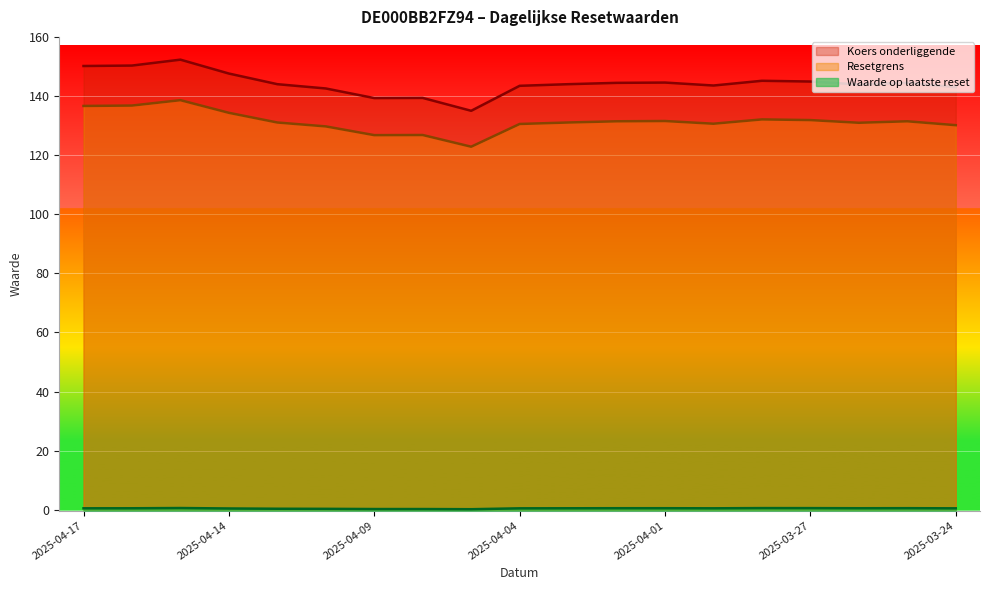

What is the average value of the Resetgrens series?

131.3